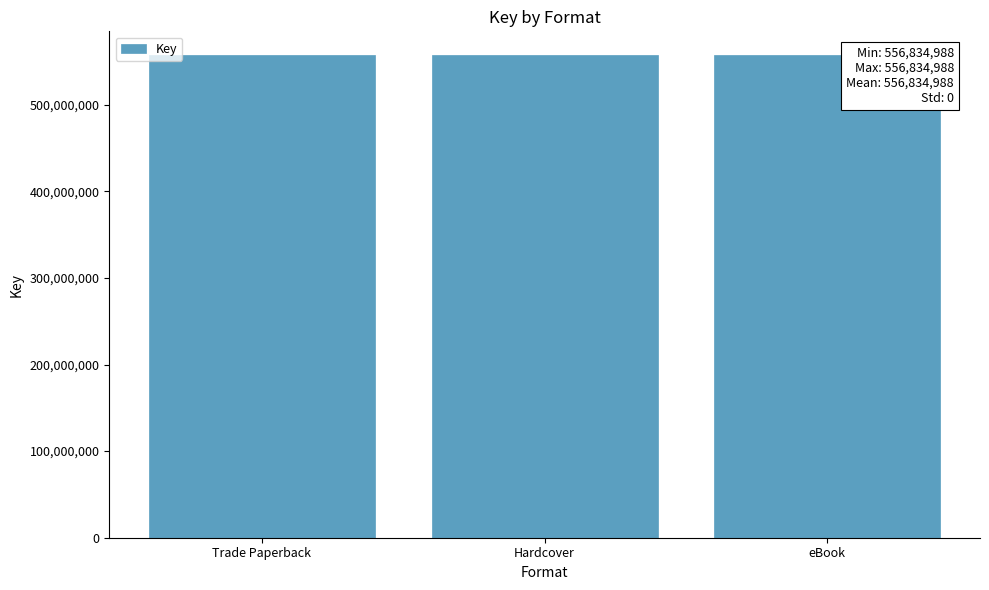

Between eBook and Trade Paperback, which is larger?

Trade Paperback